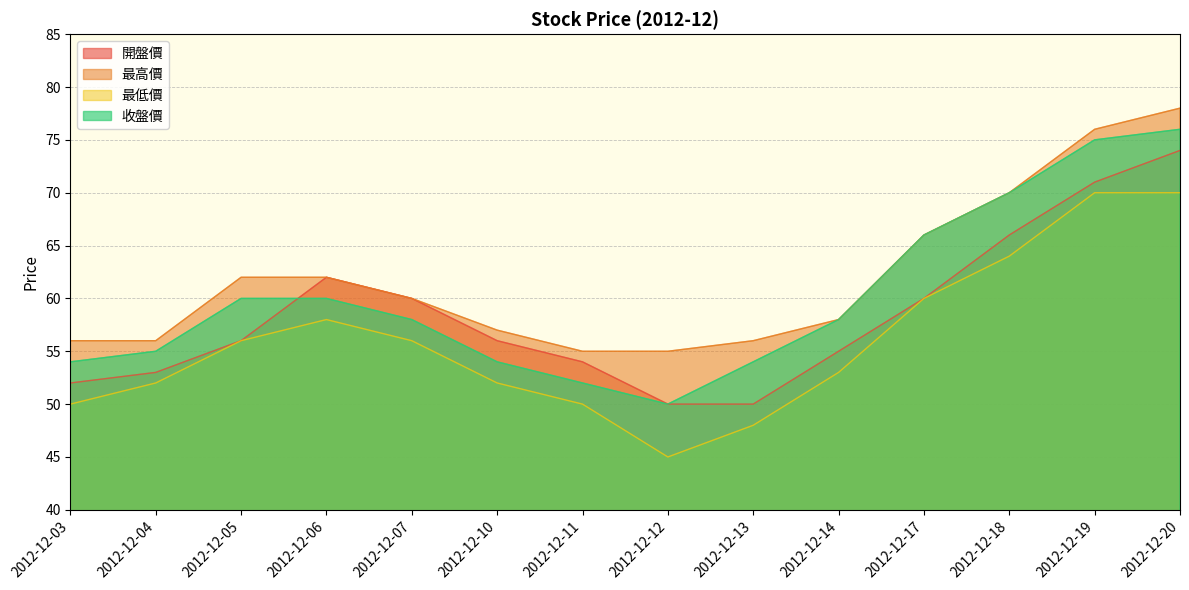

Reading left to right, list all the values displayed in this chart.

開盤價: 2012-12-03=52	2012-12-04=53	2012-12-05=56	2012-12-06=62	2012-12-07=60	2012-12-10=56	2012-12-11=54	2012-12-12=50	2012-12-13=50	2012-12-14=55	2012-12-17=60	2012-12-18=66	2012-12-19=71	2012-12-20=74
最高價: 2012-12-03=56	2012-12-04=56	2012-12-05=62	2012-12-06=62	2012-12-07=60	2012-12-10=57	2012-12-11=55	2012-12-12=55	2012-12-13=56	2012-12-14=58	2012-12-17=66	2012-12-18=70	2012-12-19=76	2012-12-20=78
最低價: 2012-12-03=50	2012-12-04=52	2012-12-05=56	2012-12-06=58	2012-12-07=56	2012-12-10=52	2012-12-11=50	2012-12-12=45	2012-12-13=48	2012-12-14=53	2012-12-17=60	2012-12-18=64	2012-12-19=70	2012-12-20=70
收盤價: 2012-12-03=54	2012-12-04=55	2012-12-05=60	2012-12-06=60	2012-12-07=58	2012-12-10=54	2012-12-11=52	2012-12-12=50	2012-12-13=54	2012-12-14=58	2012-12-17=66	2012-12-18=70	2012-12-19=75	2012-12-20=76